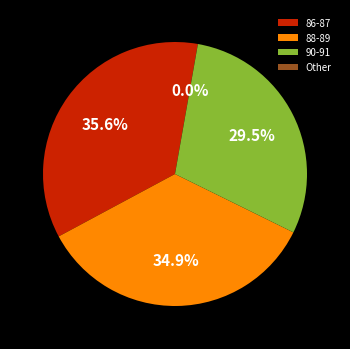

What is the change in value from 90 to 87?

+47846